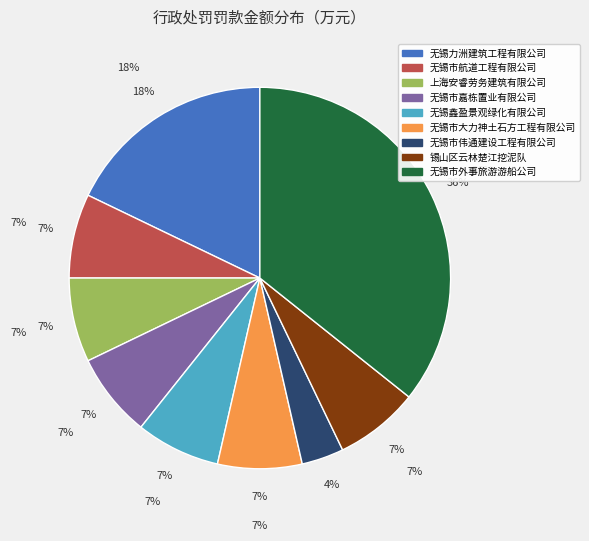

Between 无锡力洲建筑工程有限公司 and 无锡市嘉栋置业有限公司, which is larger?

无锡力洲建筑工程有限公司